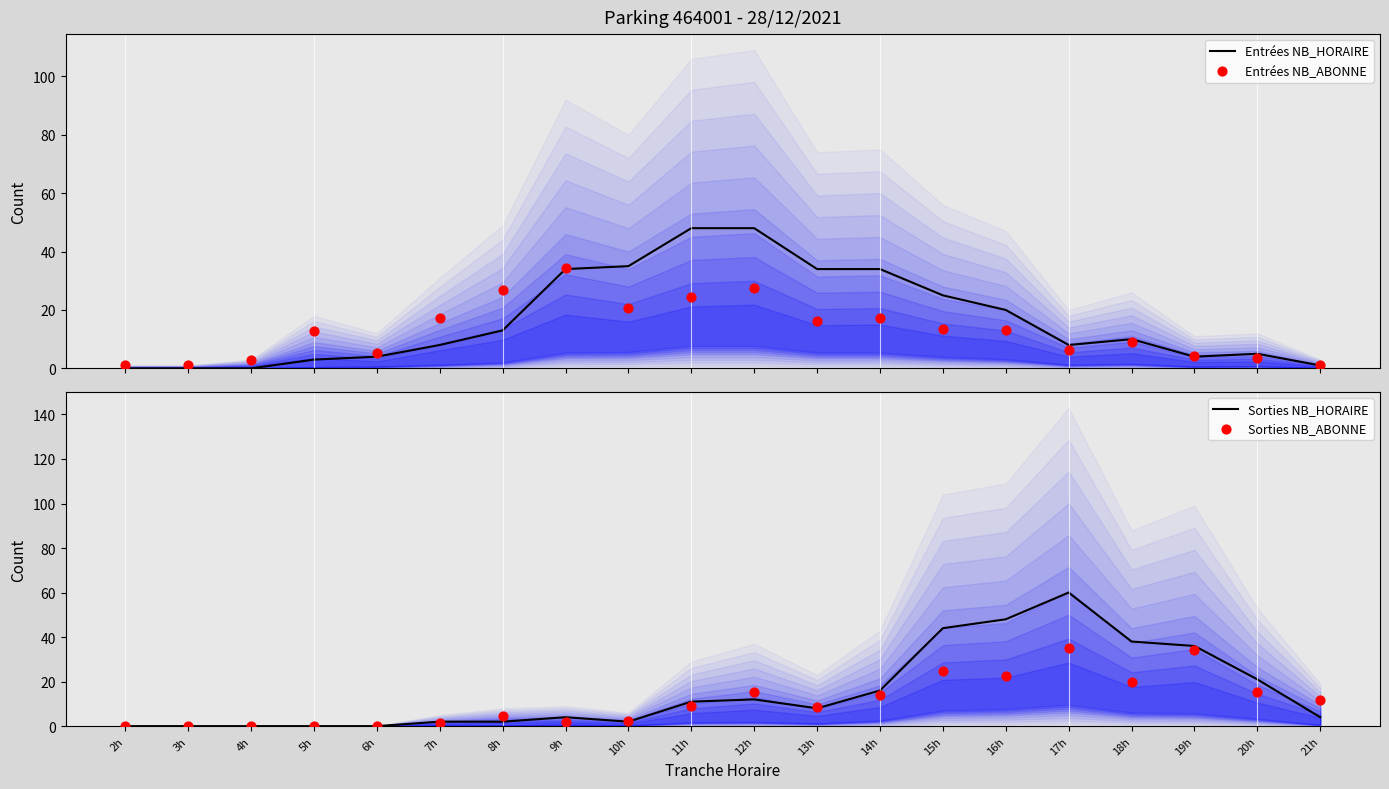

Is the value of Entrées NB_HORAIRE at 15h greater than the value of Sorties NB_ABONNE at 14h?

Yes